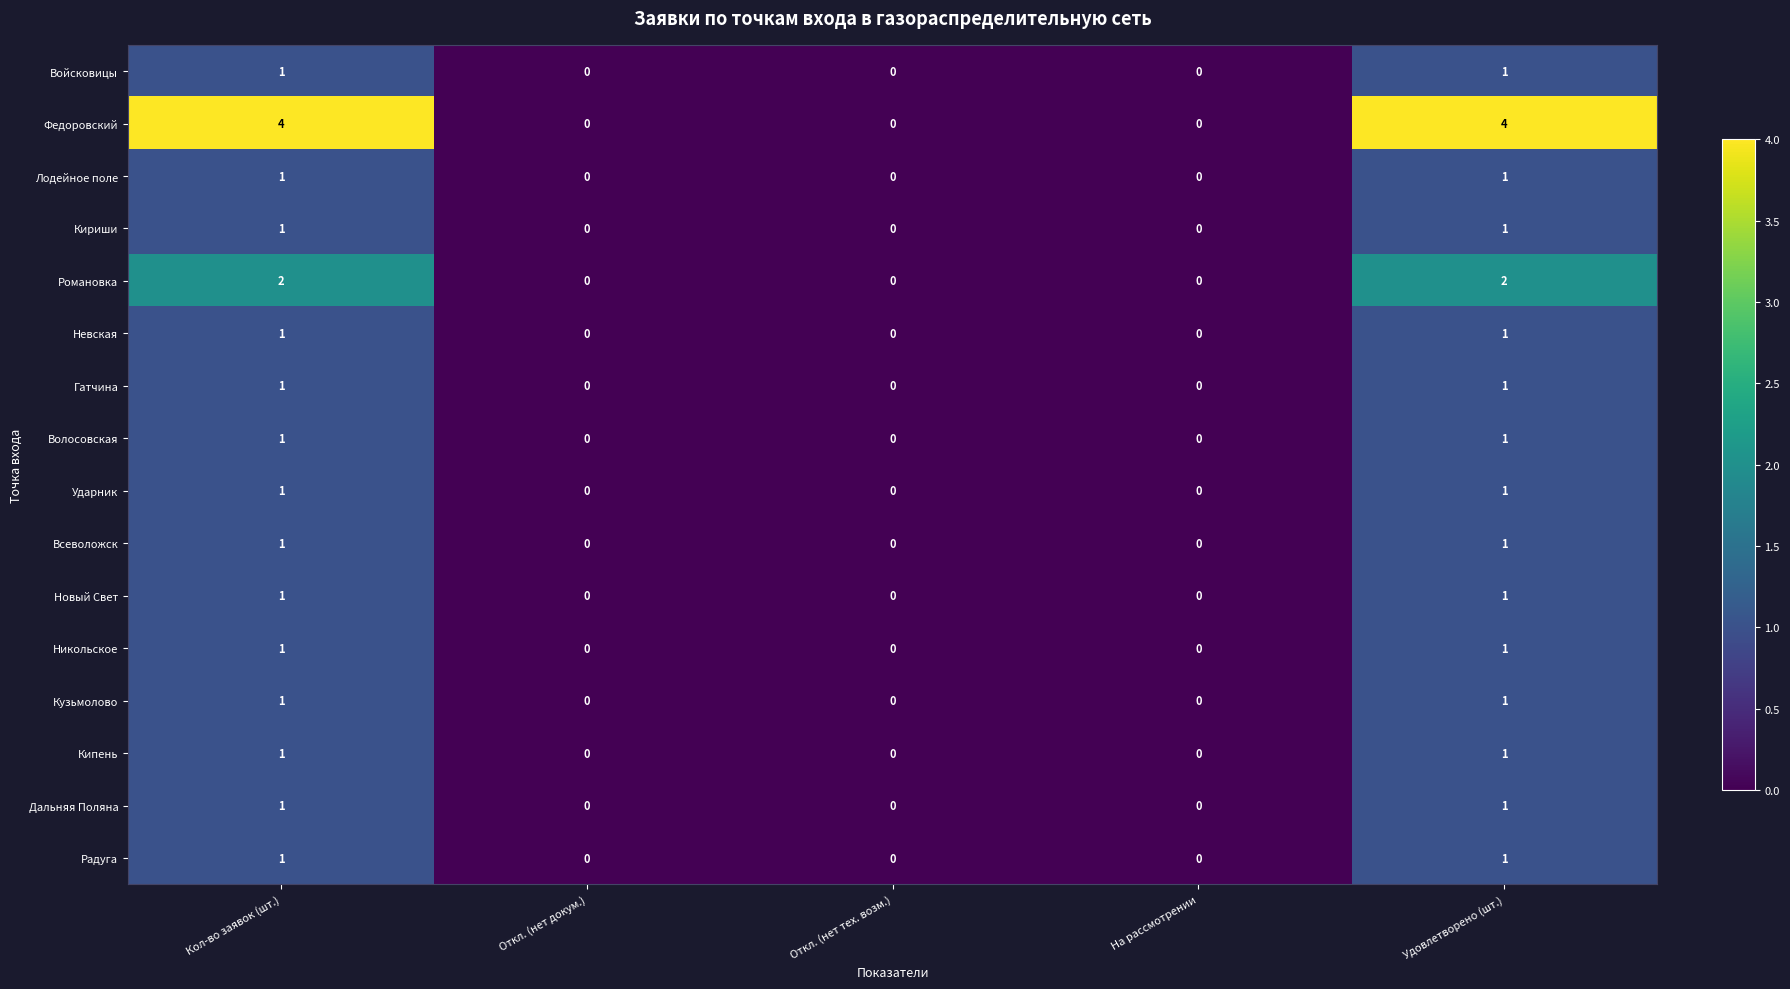

What is the total value across all series at Удовлетворено (шт.)?

20